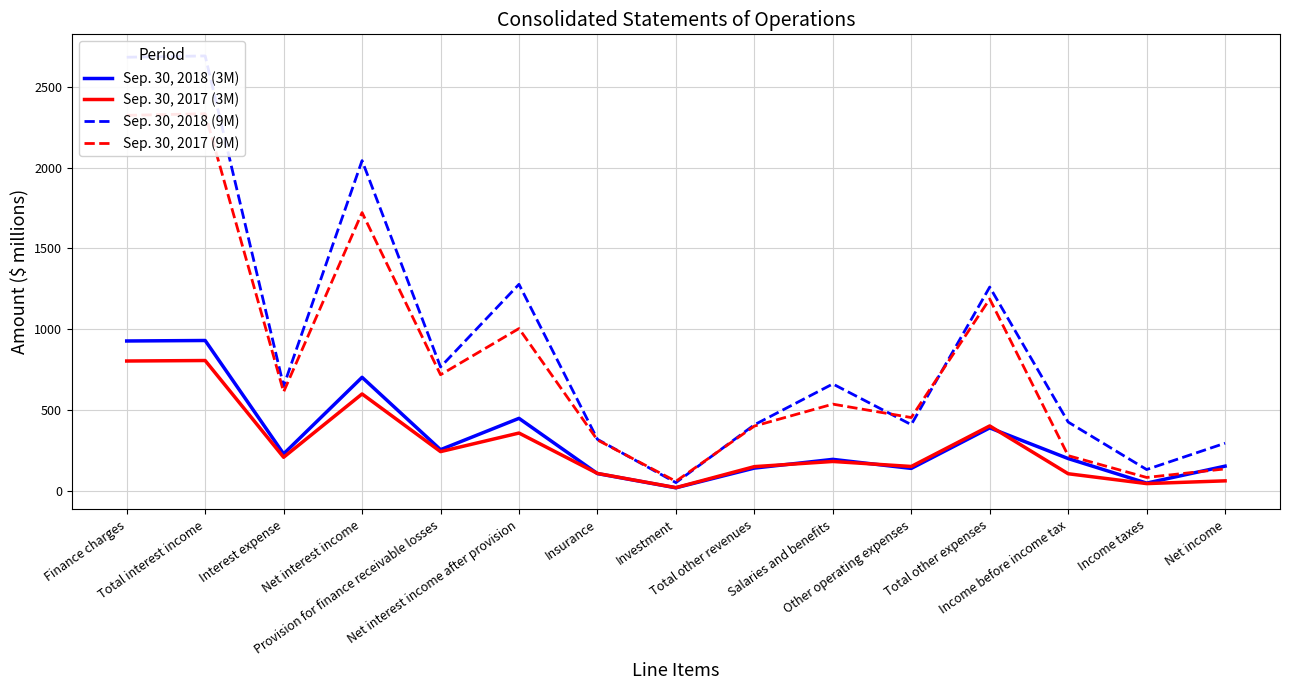

What is the difference between the Sep. 30, 2018 (3M) values at Net interest income after provision and Net interest income?

254